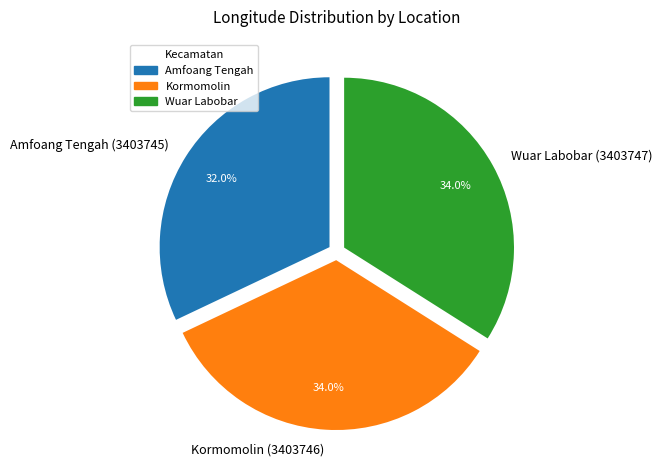

What percentage is the Wuar Labobar (3403747) slice, to the nearest percent?

34%